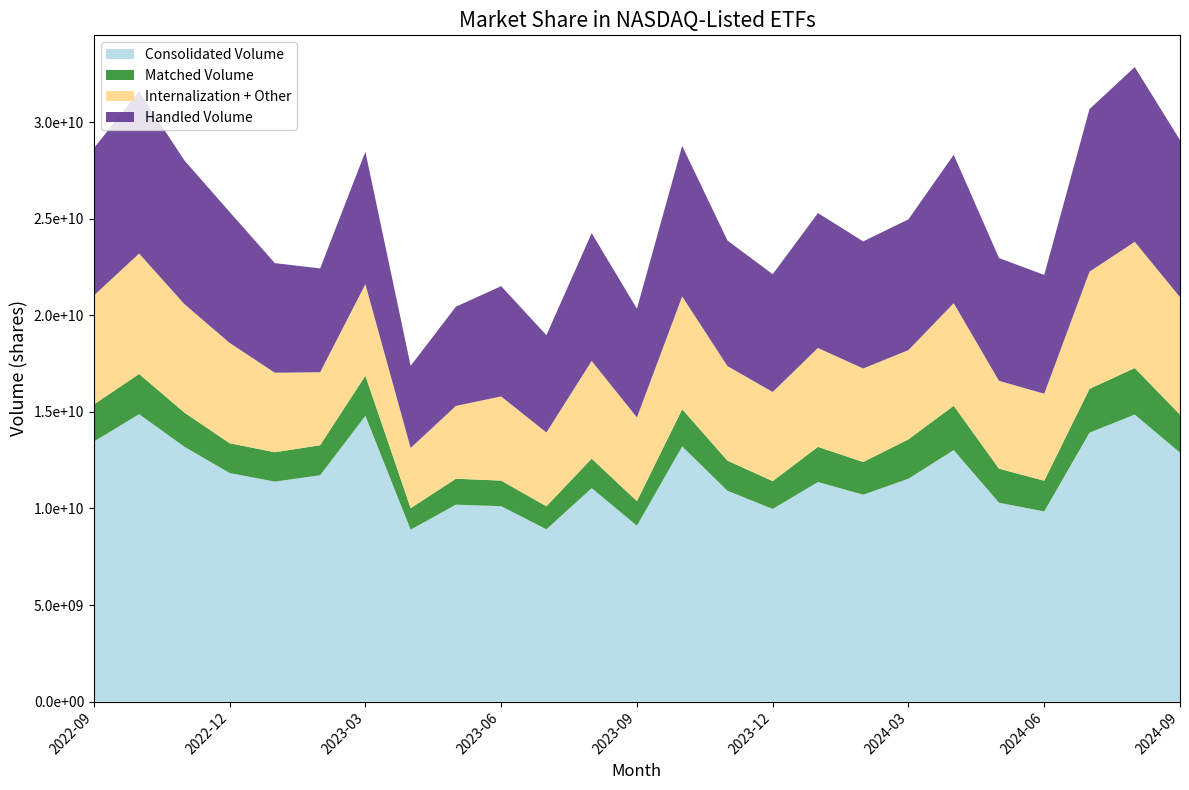

Reading left to right, list all the values displayed in this chart.

Consolidated Volume: 2024-09-01=12893597512	2024-08-01=14865543427	2024-07-01=13924782013	2024-06-01=9847024137	2024-05-01=10300230629	2024-04-01=13025727265	2024-03-01=11542339468	2024-02-01=10714174049	2024-01-01=11370295059	2023-12-01=9976622921	2023-11-01=10919174814	2023-10-01=13217212659	2023-09-01=9109777606	2023-08-01=11055471770	2023-07-01=8922244881	2023-06-01=10120473756	2023-05-01=10198626527	2023-04-01=8904039275	2023-03-01=14798390631	2023-02-01=11722002018	2023-01-01=11391523369	2022-12-01=11837199262	2022-11-01=13200276387	2022-10-01=14884841325	2022-09-01=13465835063
Matched Volume: 2024-09-01=1967395327	2024-08-01=2407719825	2024-07-01=2271345418	2024-06-01=1590882514	2024-05-01=1762480086	2024-04-01=2294701360	2024-03-01=2040681584	2024-02-01=1694545101	2024-01-01=1820939118	2023-12-01=1440821055	2023-11-01=1560828272	2023-10-01=1924548538	2023-09-01=1269627910	2023-08-01=1528006398	2023-07-01=1192359649	2023-06-01=1324202549	2023-05-01=1343419026	2023-04-01=1111125067	2023-03-01=2079942676	2023-02-01=1554304437	2023-01-01=1521584171	2022-12-01=1542877538	2022-11-01=1768568595	2022-10-01=2082130223	2022-09-01=1919868502
Internalization + Other: 2024-09-01=6086284742	2024-08-01=6539109945	2024-07-01=6067263056	2024-06-01=4506177131	2024-05-01=4549333475	2024-04-01=5314191181	2024-03-01=4620548119	2024-02-01=4842699490	2024-01-01=5122761681	2023-12-01=4617270530	2023-11-01=4896249153	2023-10-01=5841833155	2023-09-01=4337846129	2023-08-01=5060013698	2023-07-01=3822074952	2023-06-01=4359658327	2023-05-01=3770368247	2023-04-01=3119518678	2023-03-01=4739502392	2023-02-01=3781782336	2023-01-01=4117994016	2022-12-01=5196916601	2022-11-01=5618239437	2022-10-01=6237324740	2022-09-01=5643728246
Handled Volume: 2024-09-01=8132181592	2024-08-01=9049539782	2024-07-01=8418489500	2024-06-01=6151124931	2024-05-01=6360632556	2024-04-01=7685444186	2024-03-01=6773359838	2024-02-01=6581409693	2024-01-01=6986513484	2023-12-01=6097425105	2023-11-01=6503620155	2023-10-01=7797764129	2023-09-01=5628665435	2023-08-01=6615671283	2023-07-01=5039294916	2023-06-01=5711235520	2023-05-01=5138781502	2023-04-01=4252429915	2023-03-01=6858647992	2023-02-01=5375488136	2023-01-01=5675954290	2022-12-01=6780763667	2022-11-01=7441092312	2022-10-01=8396610525	2022-09-01=7629503354